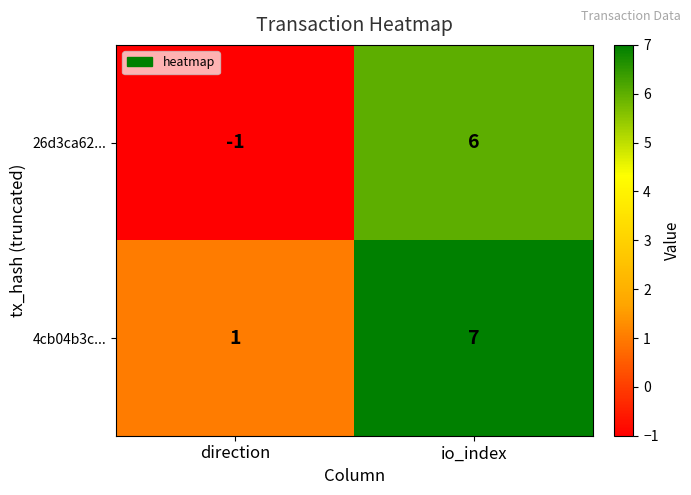

The 26d3ca62... series shows 2 at io_index. True or false?

False